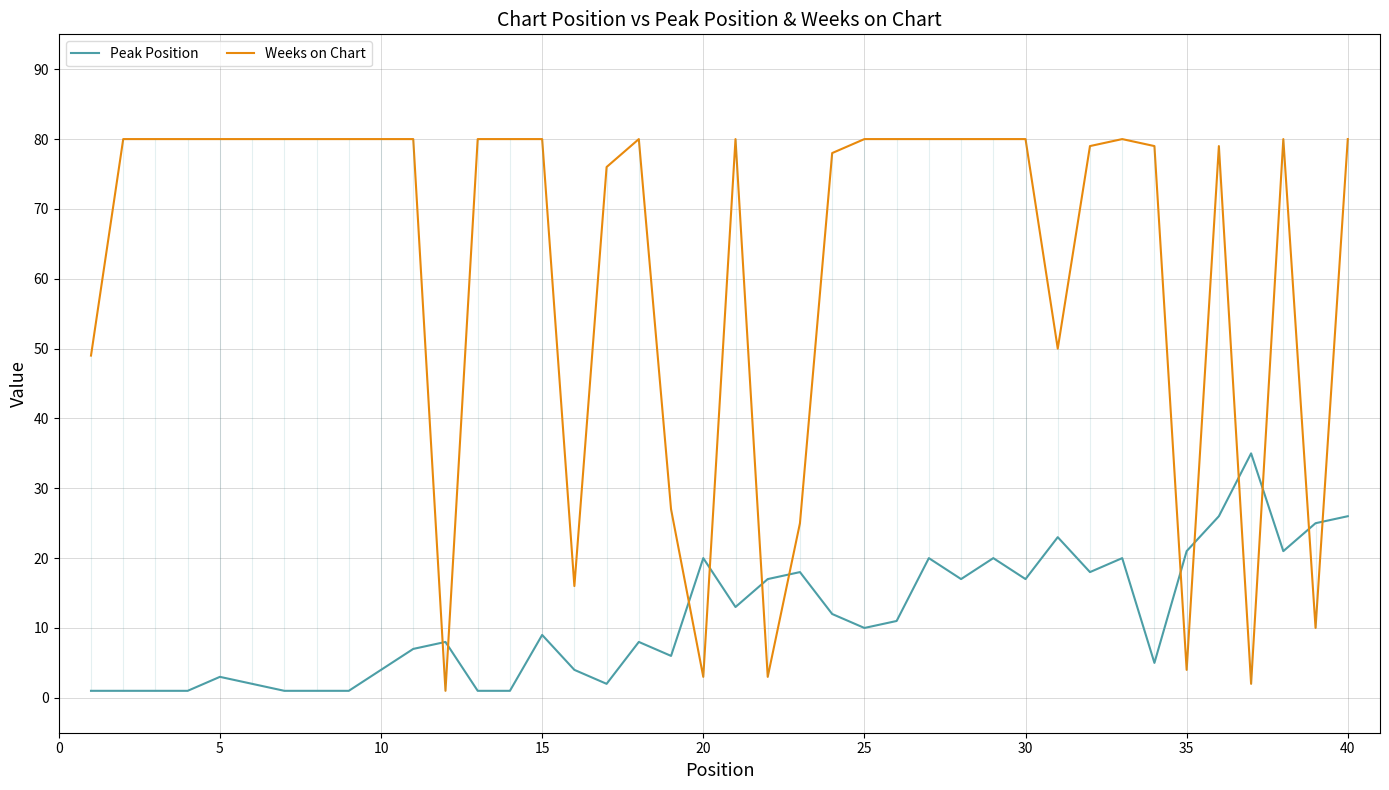

After their last crossing, which series has the higher values: Peak Position or Weeks on Chart?

Weeks on Chart